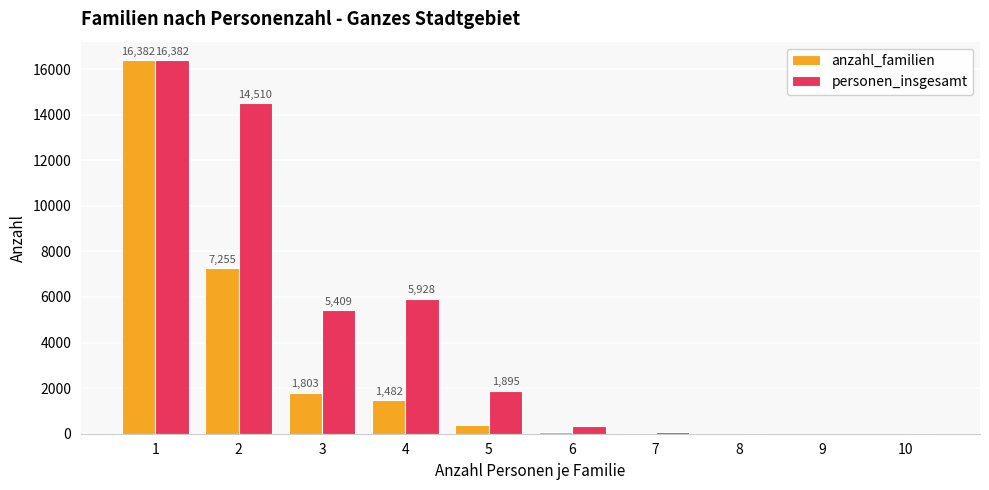

At which label does personen_insgesamt reach its peak?

1